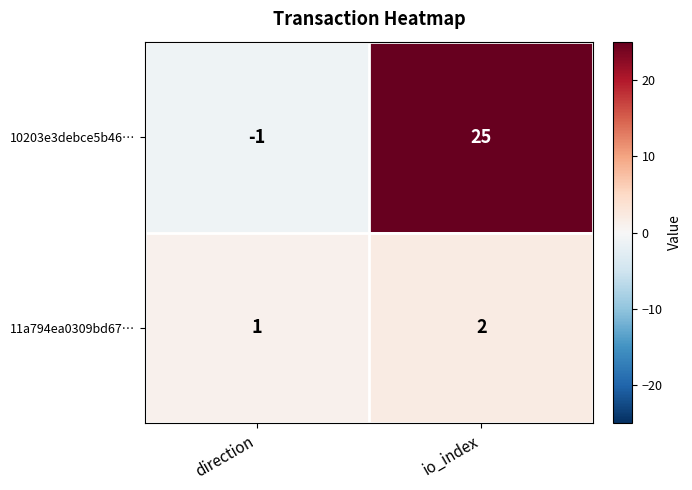

Rank the series by their average value, from highest to lowest.

10203e3debce5b46…, 11a794ea0309bd67…